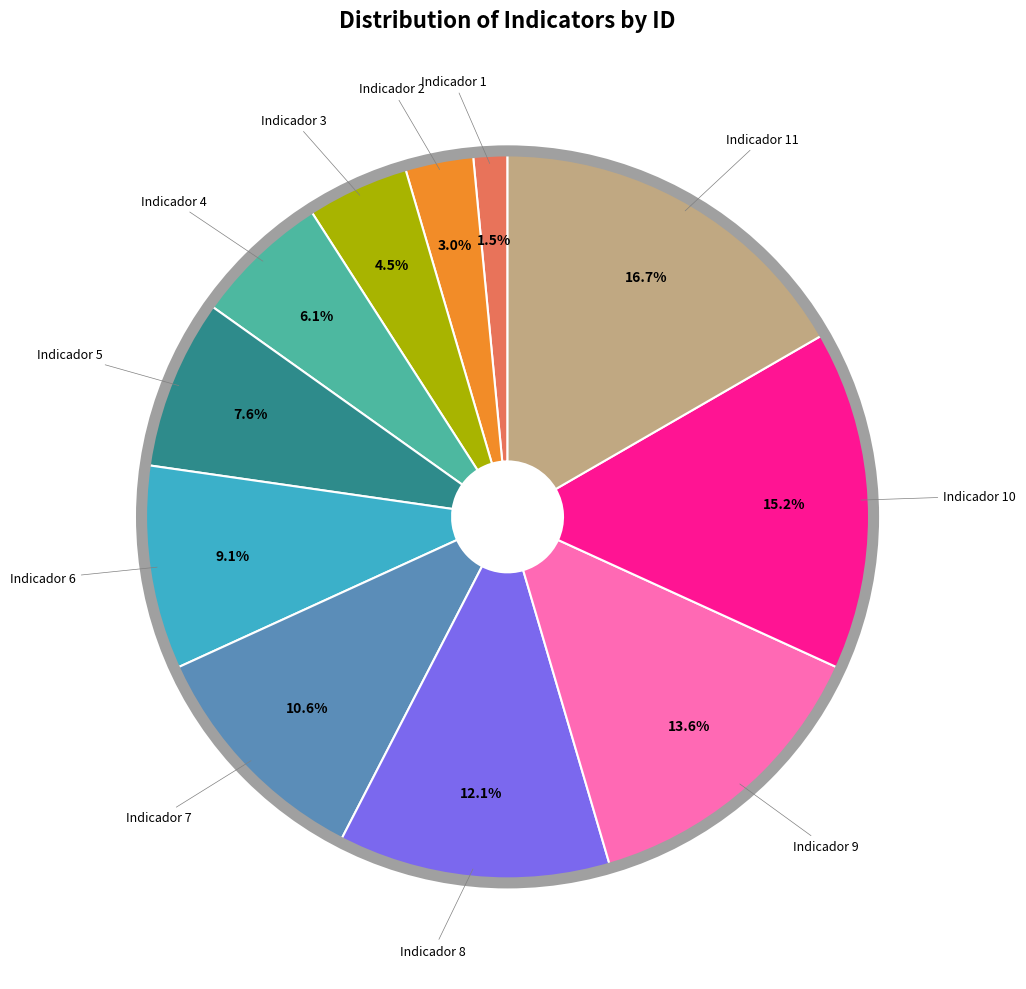

Does any single category account for the majority?

No